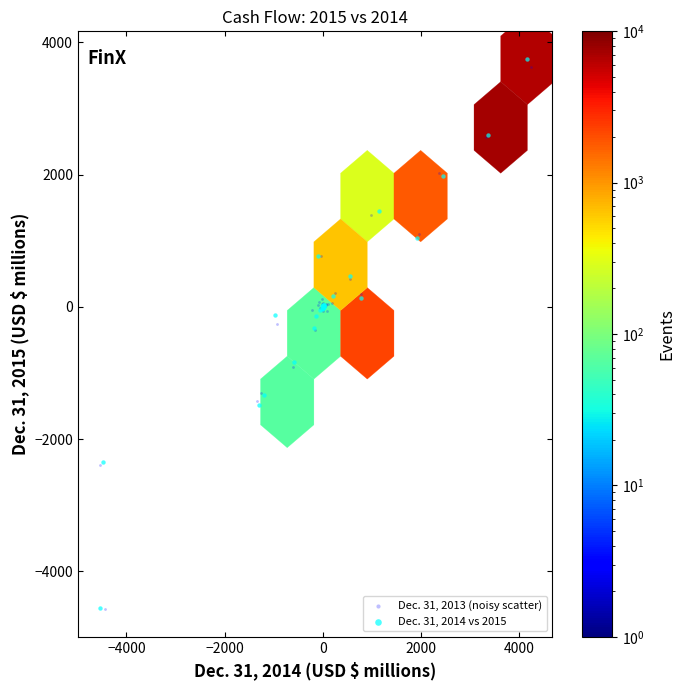

Which series has the largest Y range (max minus min)?

Dec. 31, 2014 vs 2015